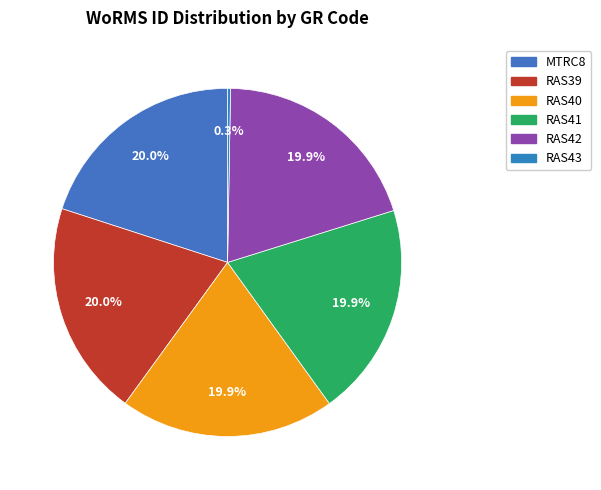

To the nearest percent, what is the average slice percentage?

17%